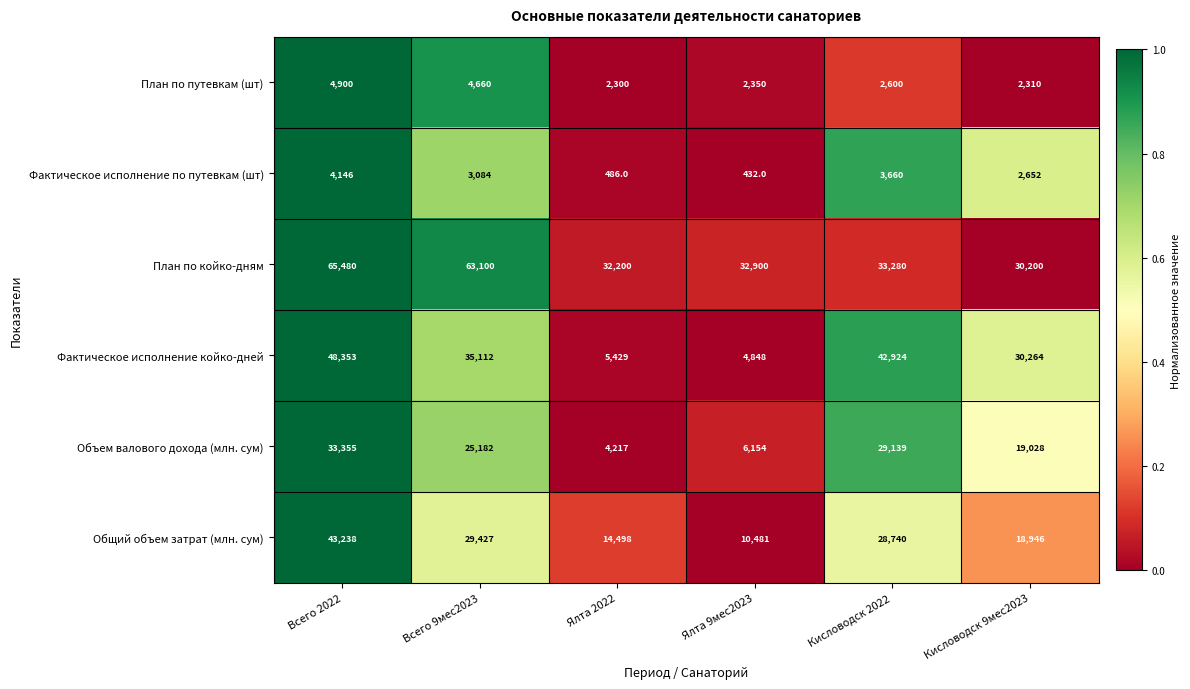

Which series has the largest total across all categories?

План по койко-дням